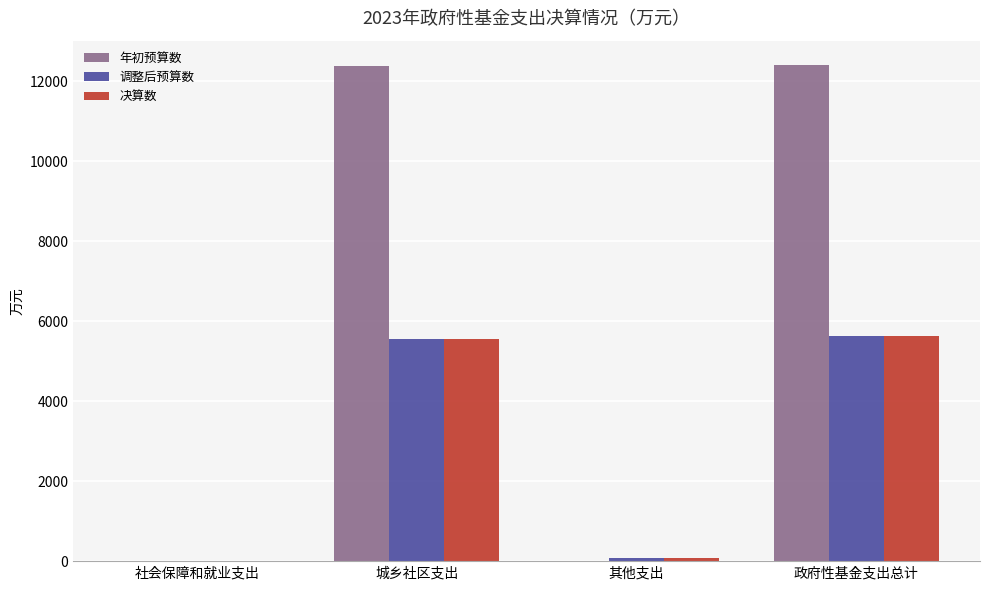

Which series has the largest total across all categories?

年初预算数